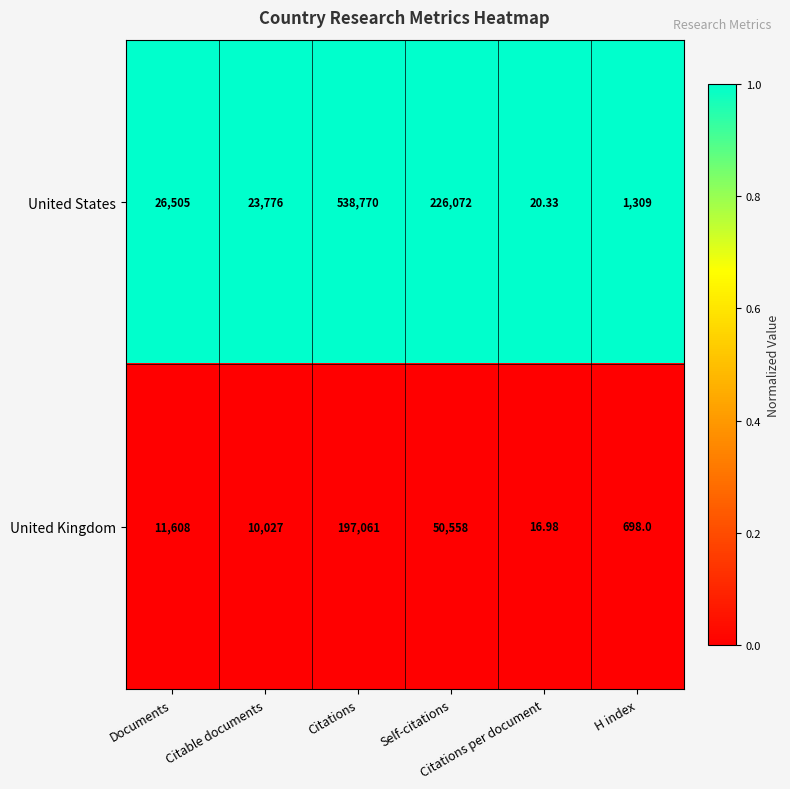

Rank the series by their maximum value, from highest to lowest.

United States, United Kingdom